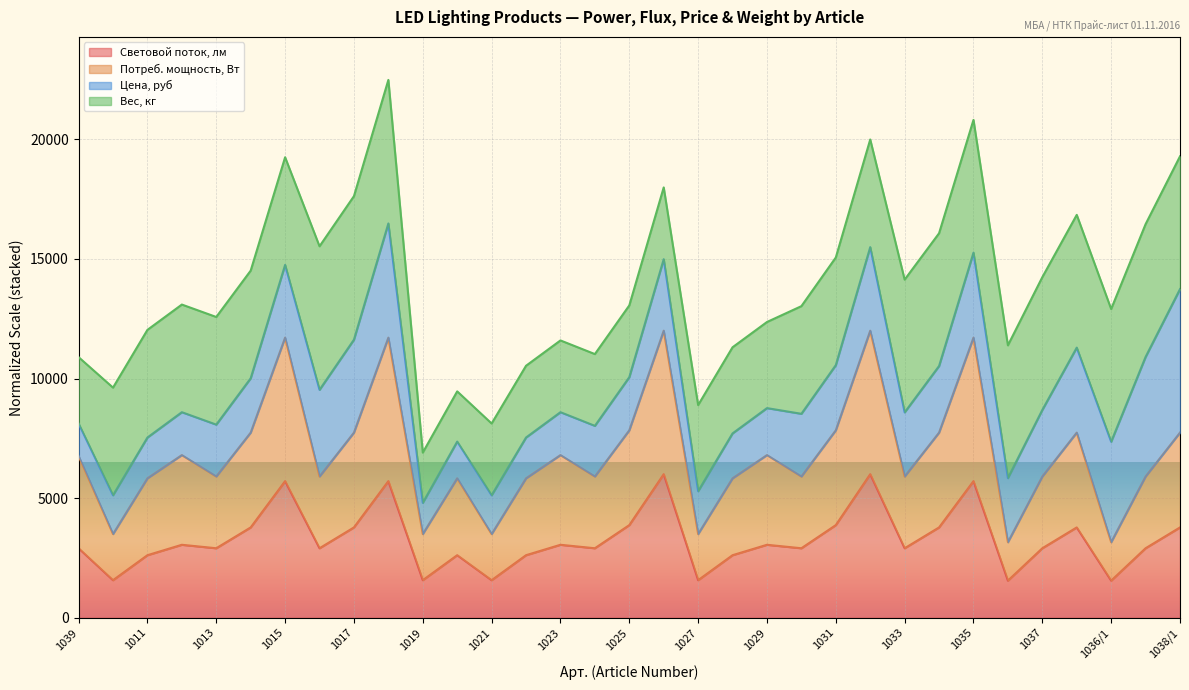

Where is the first local maximum for Потреб. мощность, Вт?

1012